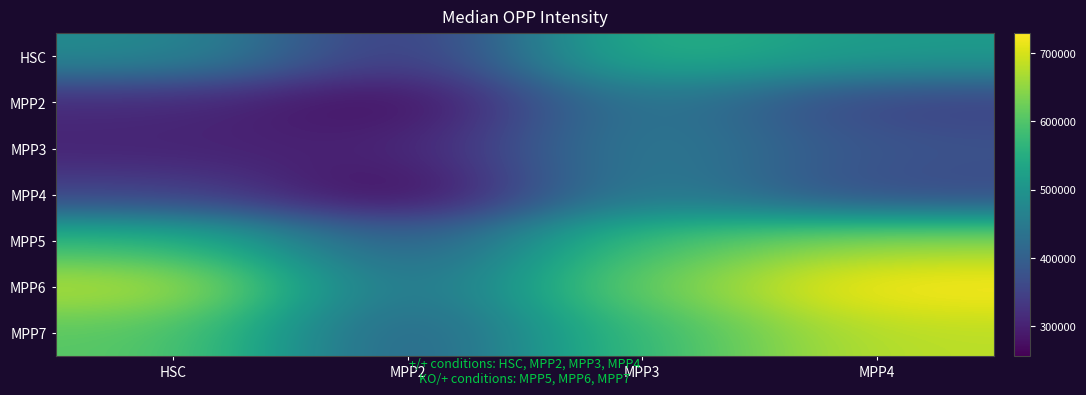

Reading left to right, extract all data points from this chart.

HSC: HSC=483000	MPP2=319849	MPP3=564000	MPP4=512000
MPP2: HSC=312190	MPP2=264755	MPP3=456000	MPP4=347322
MPP3: HSC=303241	MPP2=295980	MPP3=460000	MPP4=375331
MPP4: HSC=350706	MPP2=255923	MPP3=467000	MPP4=359309
MPP5: HSC=575000	MPP2=384539	MPP3=592000	MPP4=652000
MPP6: HSC=678000	MPP2=416000	MPP3=627000	MPP4=729000
MPP7: HSC=609000	MPP2=390172	MPP3=581000	MPP4=681000